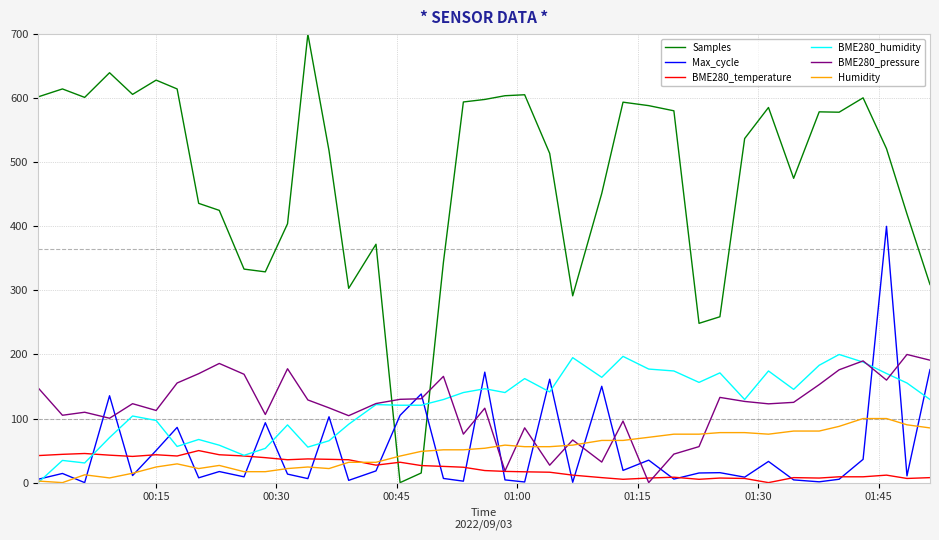

After their last crossing, which series has the higher values: Samples or BME280_temperature?

Samples